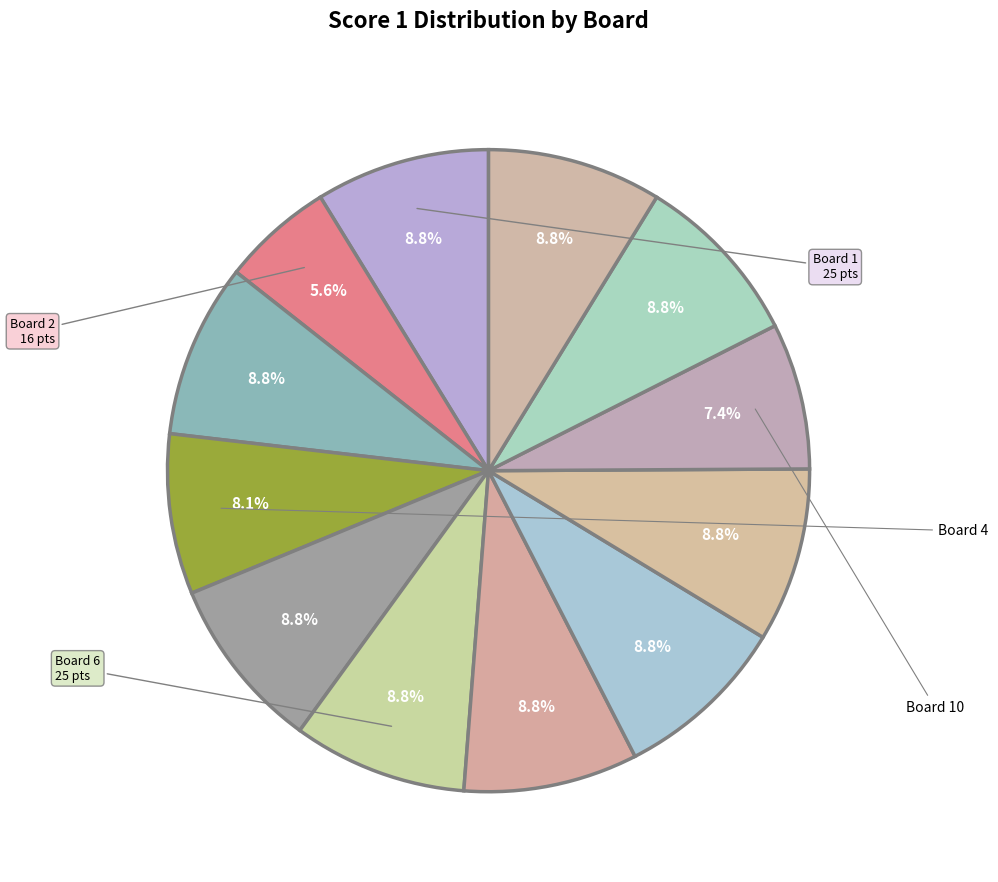

Rank the categories by value from highest to lowest.

Board 1, Board 3, Board 5, Board 6, Board 7, Board 8, Board 9, Board 11, Board 12, Board 4, Board 10, Board 2